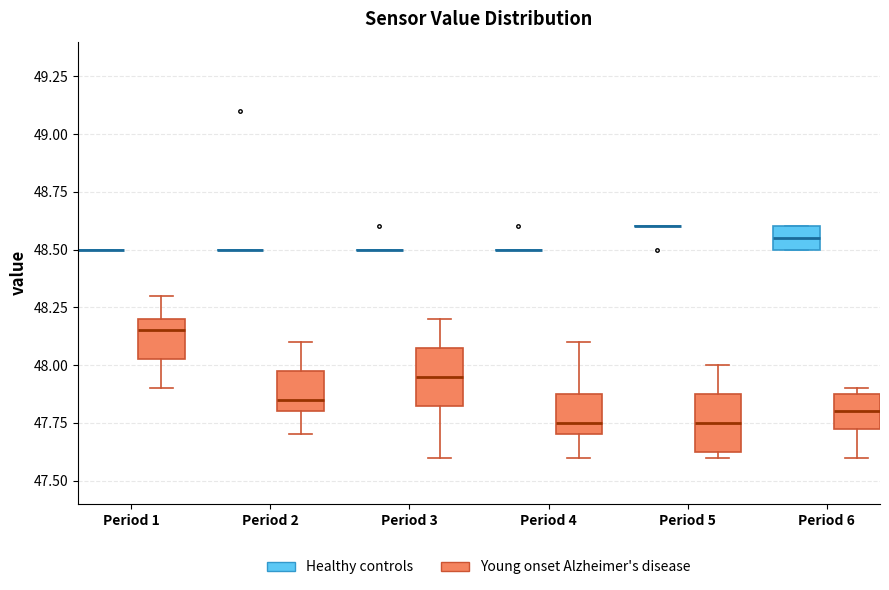

Where does the lower whisker of the box for Period 1 (Young onset Alzheimer's disease) end on the y-axis? The values are not printed on the chart, so give them approximately, as read against the axis.

47.90